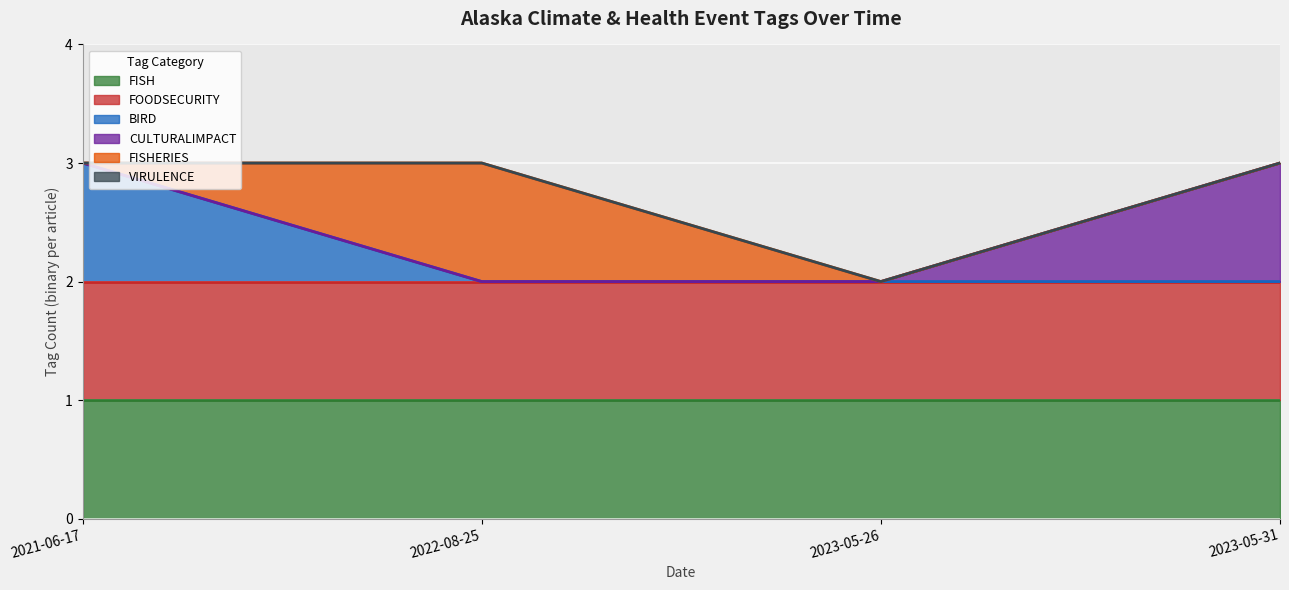

At which category does the chart reach its peak across all series?

2021-06-17